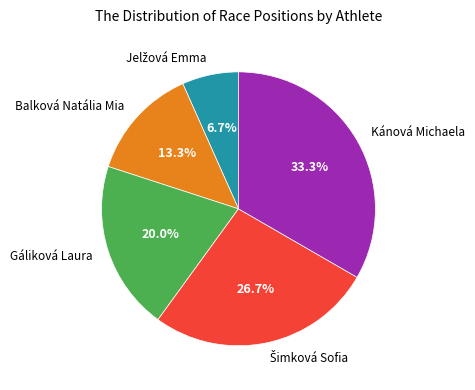

What percentage is the Balková Natália Mia slice, to the nearest percent?

13%